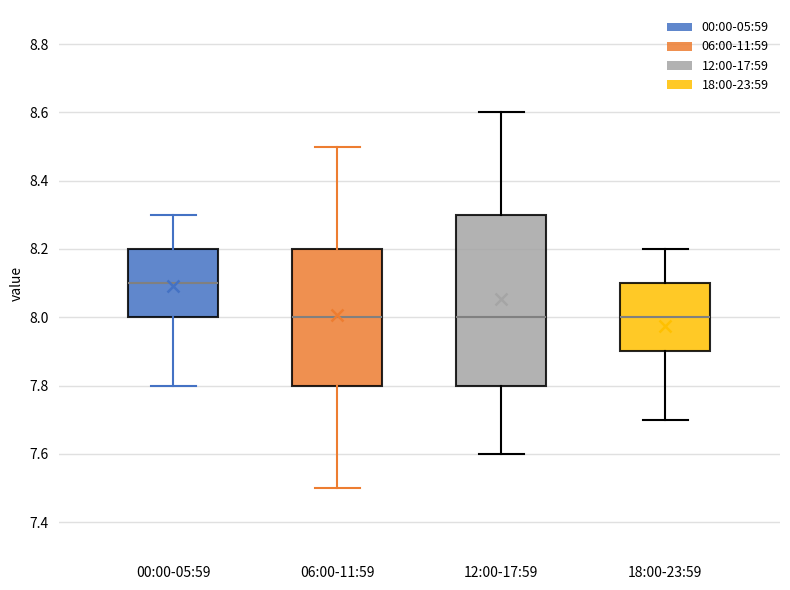

Where does the upper whisker of the box for 12:00-17:59 end on the y-axis? The values are not printed on the chart, so give them approximately, as read against the axis.

8.6